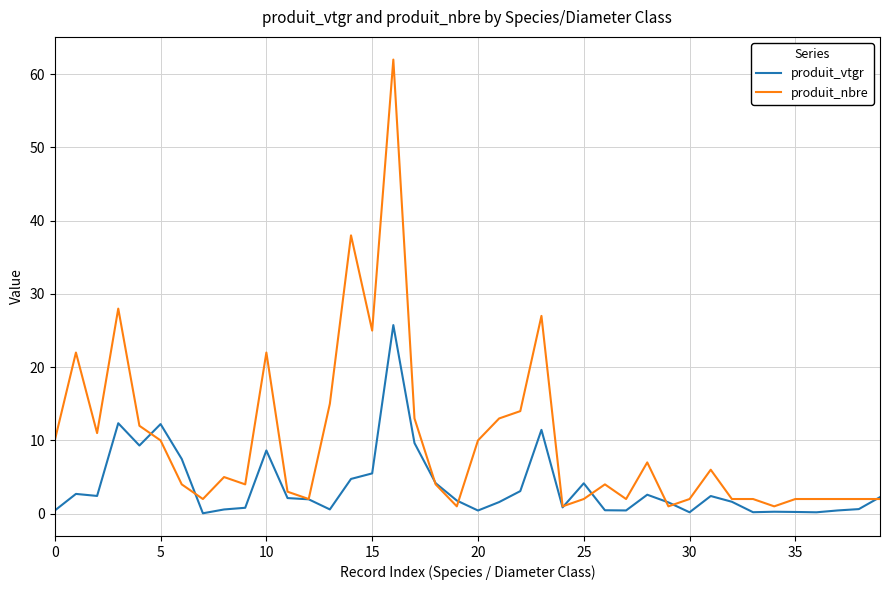

Which series has the widest spread of values?

produit_nbre